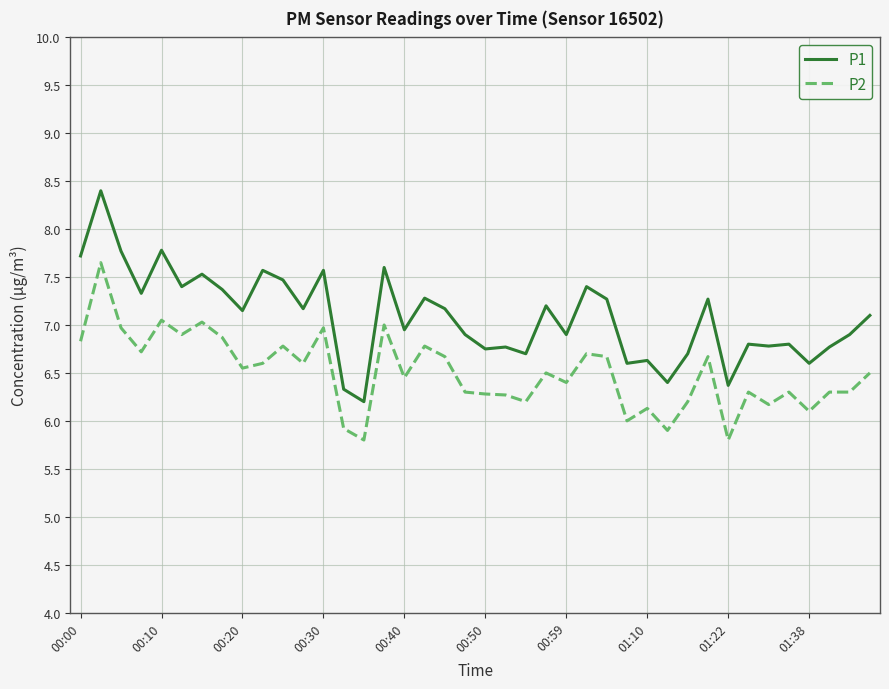

What is the difference between the maximum and minimum values in the P1 series?

2.2